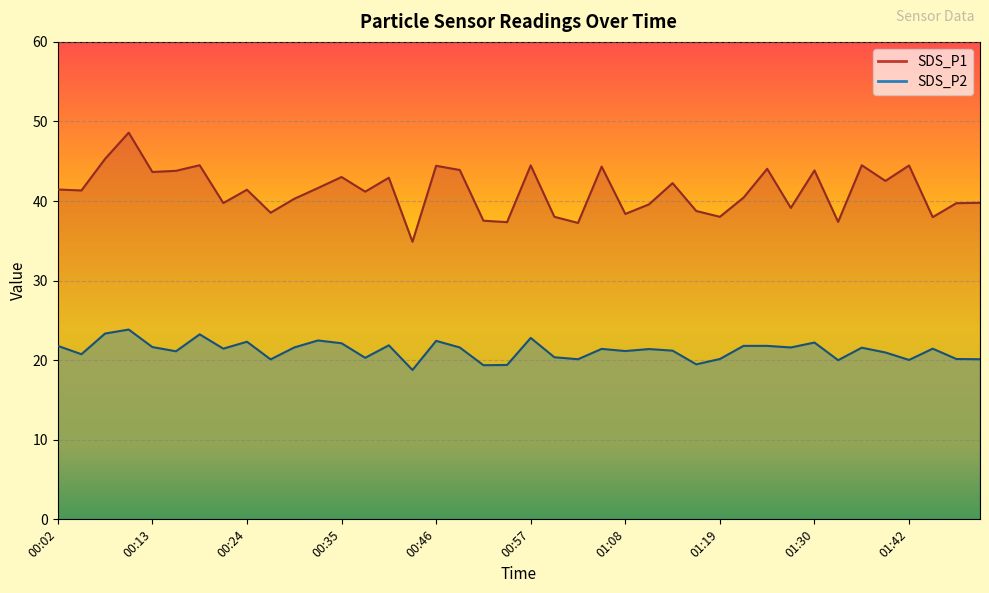

List the series in order of their peak value, highest first.

SDS_P1, SDS_P2